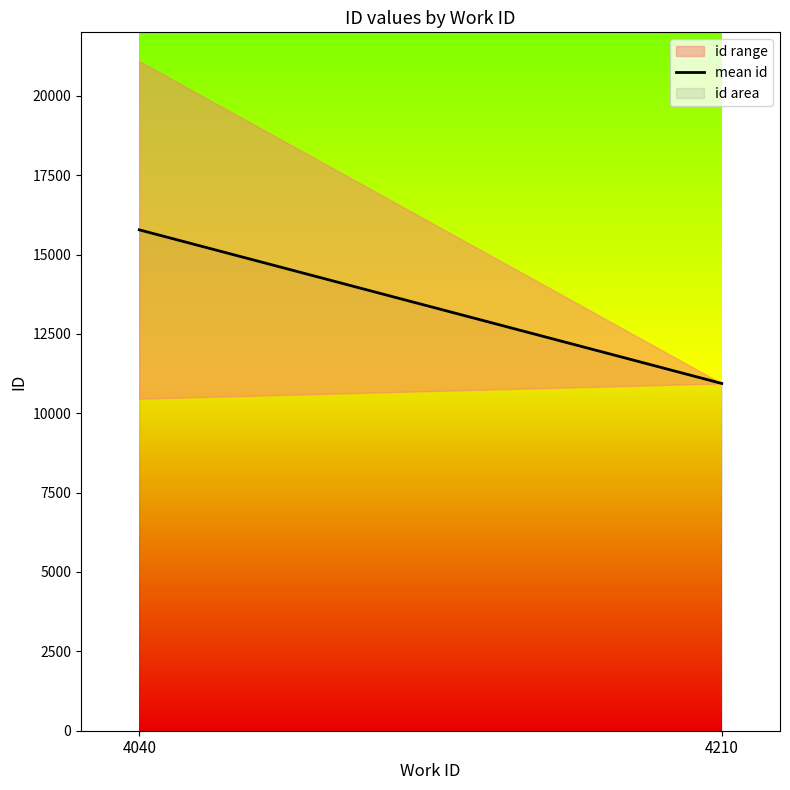

What is the sum of the values at 4210 and 4040?

26717.8